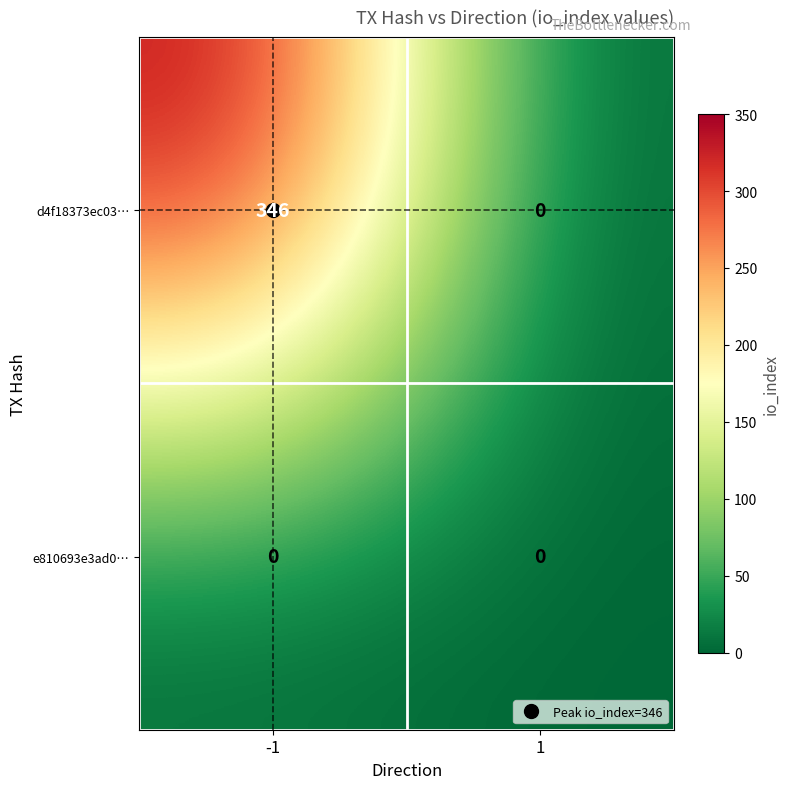

Between -1 and 1, which series saw the biggest shift?

d4f18373ec03…